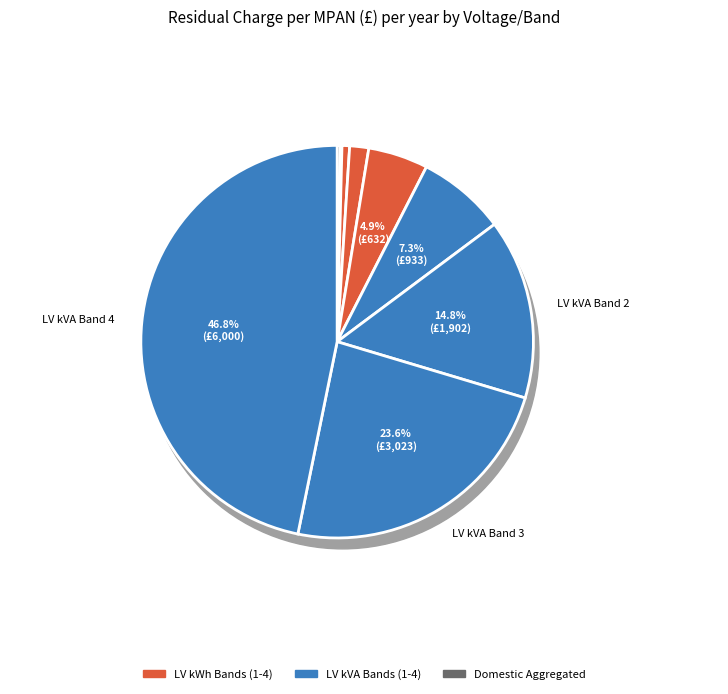

Rank the categories by value from highest to lowest.

LV kVA Band 4, LV kVA Band 3, LV kVA Band 2, LV kVA Band 1, LV kWh Band 4, LV kWh Band 3, LV kWh Band 2, Domestic Aggregated, LV kWh Band 1